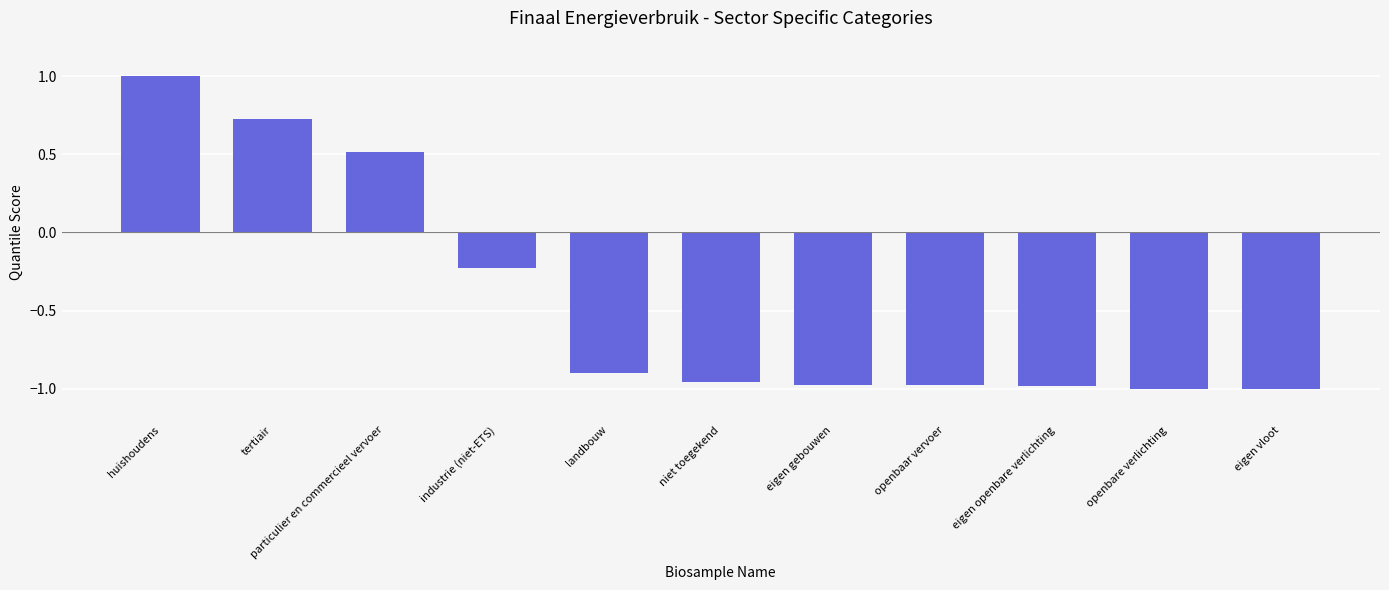

Is it true that the value at landbouw is -0.9?

True